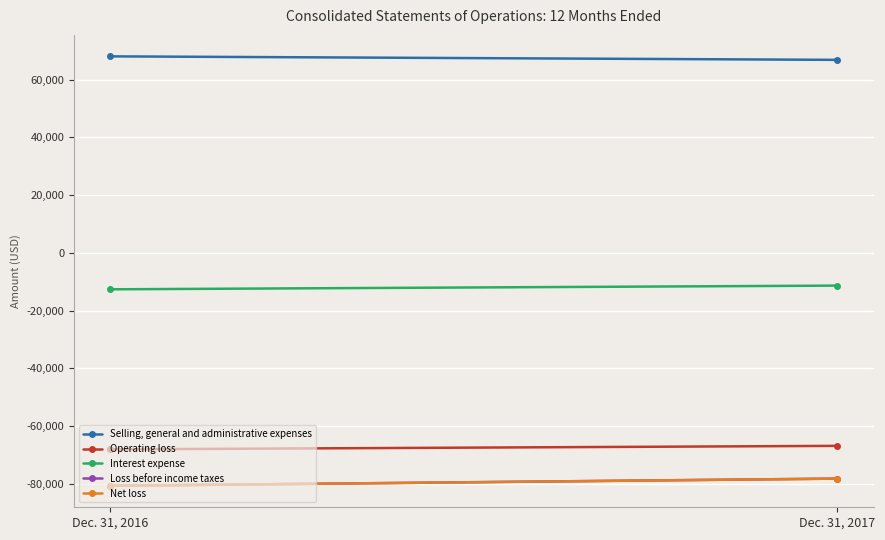

Which has a higher value, Dec. 31, 2016 or Dec. 31, 2017?

Dec. 31, 2016